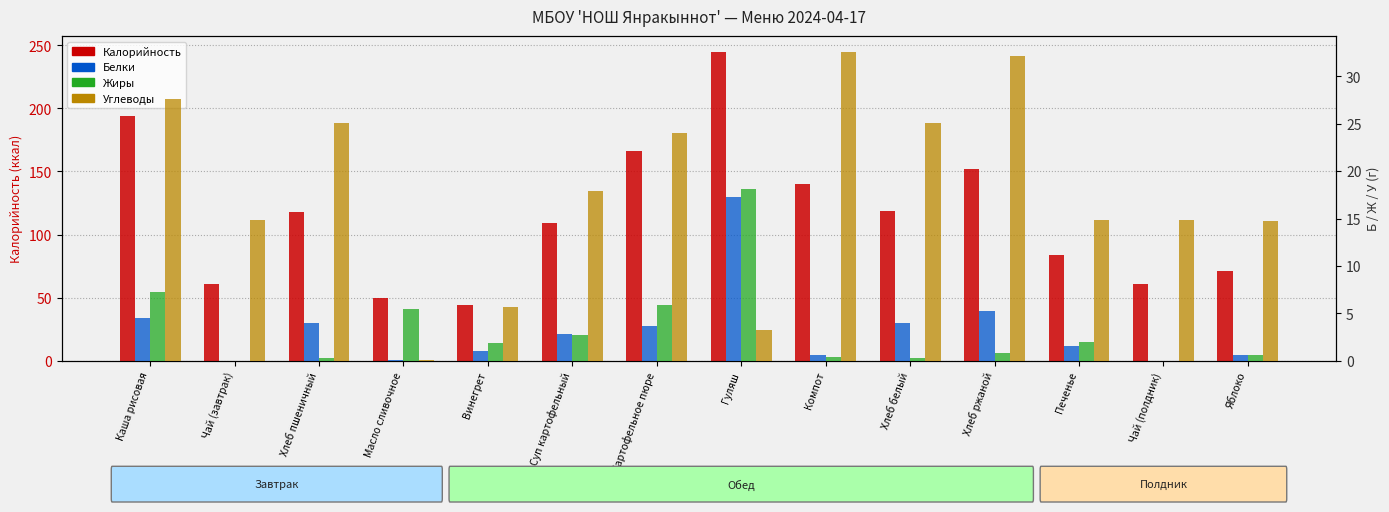

Reading right to left, list all the values displayed in this chart.

Калорийность: 71.0	61.0	84.0	152.0	118.4	140.0	245.0	166.0	109.0	44.0	49.6	117.5	61.0	194.0
Белки: 0.6	0.0	1.6	5.2	4.0	0.6	17.3	3.7	2.8	1.0	0.1	4.0	0.0	4.5
Жиры: 0.6	0.0	2.0	0.8	0.3	0.4	18.1	5.9	2.7	1.9	5.4	0.3	0.0	7.2
Углеводы: 14.7	14.8	14.8	32.1	25.1	32.6	3.2	24.0	17.9	5.7	0.1	25.1	14.8	27.6